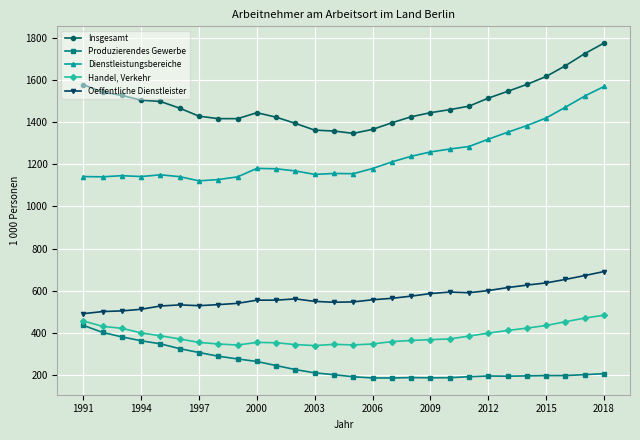

How many lines are shown in the chart?

5